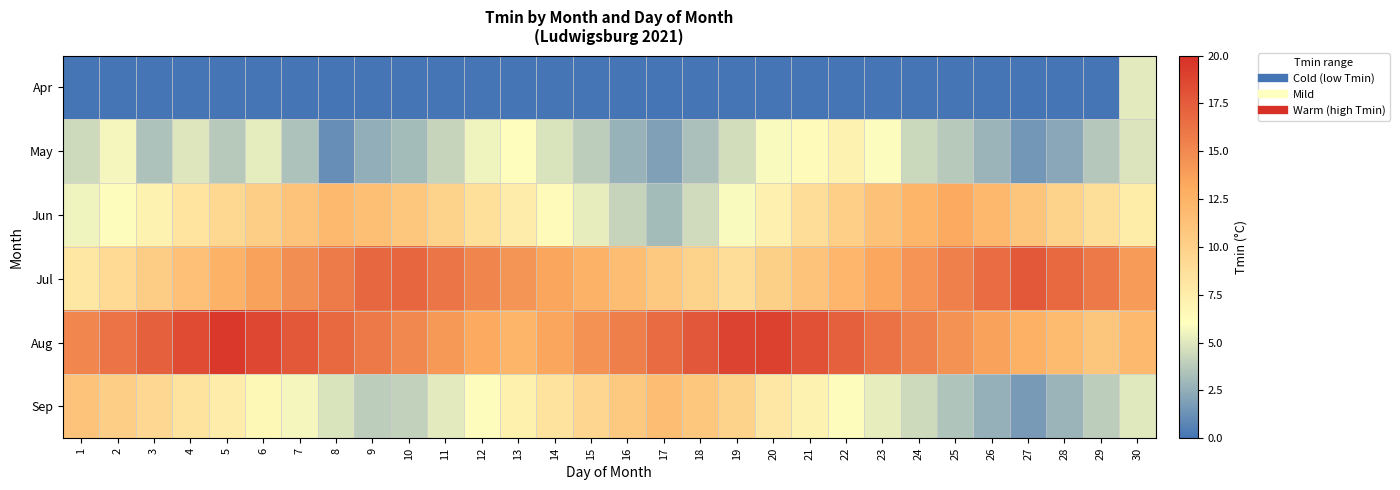

Reading right to left, list all the values displayed in this chart.

Apr: 30=5.1	29=0.0	28=0.0	27=0.0	26=0.0	25=0.0	24=0.0	23=0.0	22=0.0	21=0.0	20=0.0	19=0.0	18=0.0	17=0.0	16=0.0	15=0.0	14=0.0	13=0.0	12=0.0	11=0.0	10=0.0	9=0.0	8=0.0	7=0.0	6=0.0	5=0.0	4=0.0	3=0.0	2=0.0	1=0.0
May: 30=4.9	29=3.6	28=2.2	27=1.5	26=2.8	25=3.7	24=4.3	23=5.9	22=7.1	21=6.4	20=5.8	19=4.6	18=3.3	17=1.9	16=2.7	15=3.9	14=4.8	13=6.1	12=5.5	11=4.2	10=3.1	9=2.5	8=1.2	7=3.4	6=5.2	5=3.7	4=4.9	3=3.4	2=5.7	1=4.4
Jun: 30=7.6	29=8.7	28=9.8	27=11.0	26=12.1	25=13.2	24=12.4	23=11.3	22=10.1	21=8.9	20=7.2	19=5.8	18=4.5	17=3.1	16=4.2	15=5.3	14=6.4	13=7.5	12=8.6	11=9.7	10=10.8	9=11.5	8=12.0	7=11.1	6=10.2	5=9.4	4=8.3	3=7.1	2=6.2	1=5.5
Jul: 30=14.0	29=15.9	28=16.8	27=17.7	26=16.6	25=15.5	24=14.4	23=13.3	22=12.2	21=11.1	20=10.0	19=8.9	18=9.8	17=10.7	16=11.6	15=12.5	14=13.4	13=14.3	12=15.2	11=16.1	10=17.0	9=16.9	8=15.8	7=14.7	6=13.6	5=12.5	4=11.4	3=10.3	2=9.2	1=8.1
Aug: 30=12.0	29=10.9	28=11.8	27=12.7	26=13.6	25=14.5	24=15.4	23=16.3	22=17.2	21=18.1	20=19.0	19=18.9	18=17.8	17=16.7	16=15.6	15=14.5	14=13.4	13=12.3	12=13.2	11=14.1	10=15.0	9=15.9	8=16.8	7=17.7	6=18.6	5=19.5	4=18.4	3=17.3	2=16.2	1=15.1
Sep: 30=5.0	29=3.9	28=2.8	27=1.7	26=2.6	25=3.5	24=4.4	23=5.3	22=6.2	21=7.1	20=8.0	19=9.9	18=10.8	17=11.7	16=10.6	15=9.5	14=8.4	13=7.3	12=6.2	11=5.1	10=4.0	9=3.9	8=4.8	7=5.7	6=6.6	5=7.5	4=8.4	3=9.3	2=10.2	1=11.1